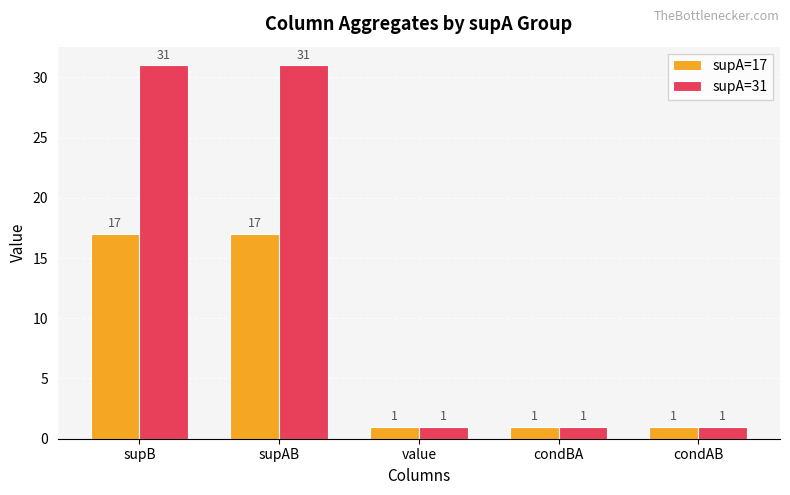

Which series has the largest range (max minus min)?

supA=31